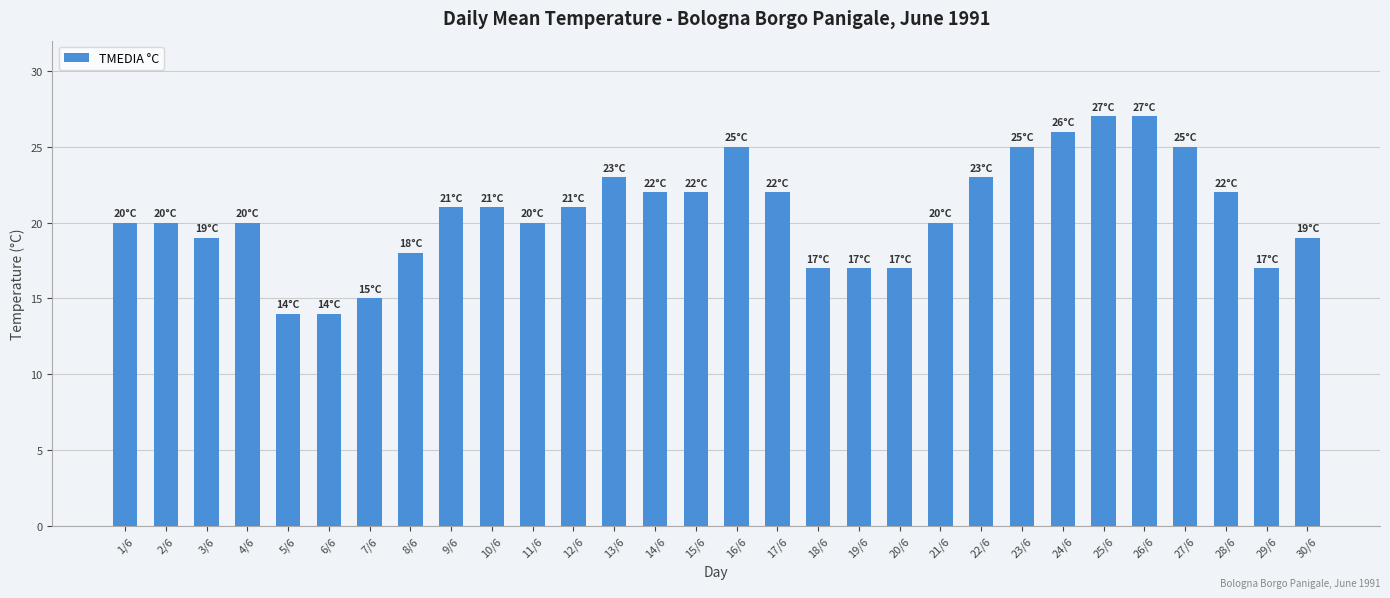

Reading right to left, list all the values displayed in this chart.

30/6=19	29/6=17	28/6=22	27/6=25	26/6=27	25/6=27	24/6=26	23/6=25	22/6=23	21/6=20	20/6=17	19/6=17	18/6=17	17/6=22	16/6=25	15/6=22	14/6=22	13/6=23	12/6=21	11/6=20	10/6=21	9/6=21	8/6=18	7/6=15	6/6=14	5/6=14	4/6=20	3/6=19	2/6=20	1/6=20